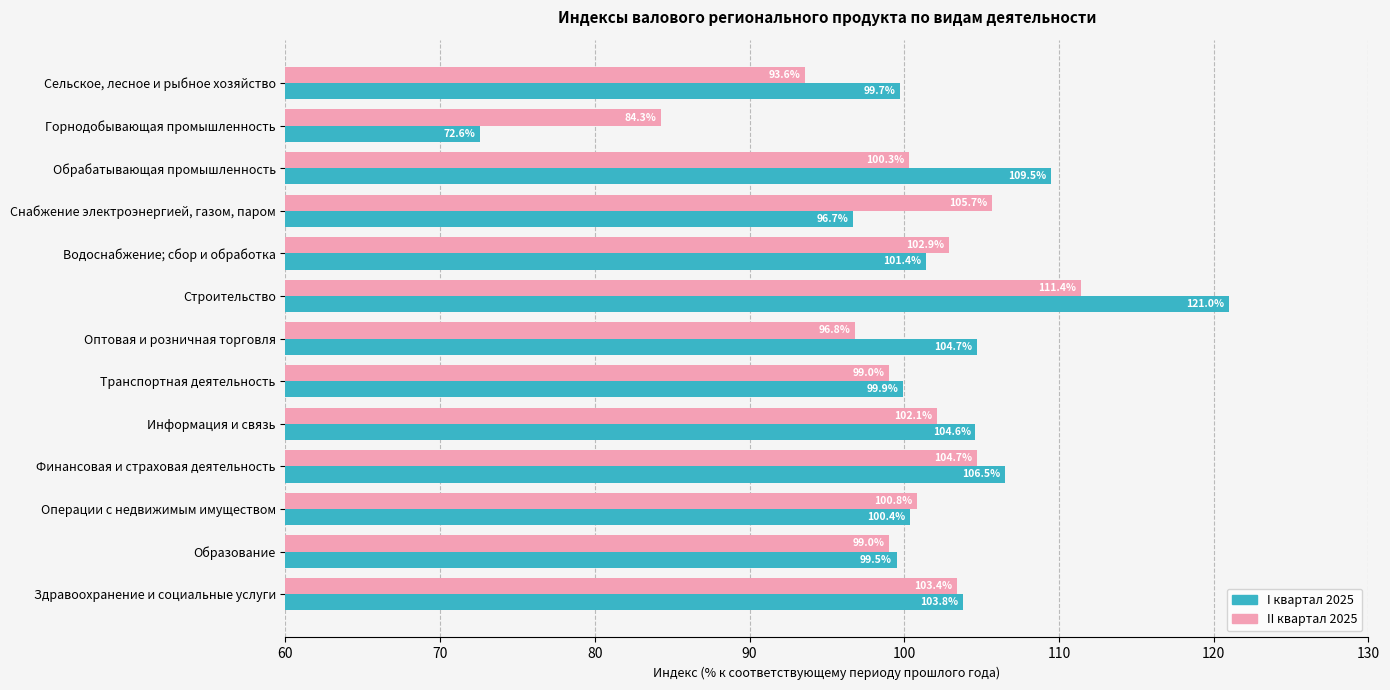

List the series in order of their overall mean, highest first.

I квартал 2025, II квартал 2025